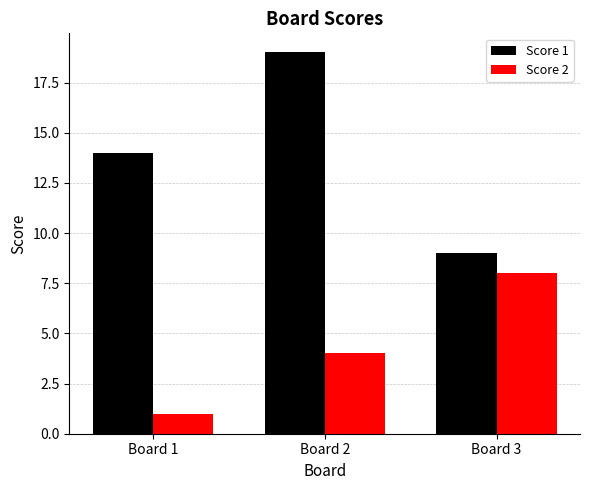

Reading right to left, transcribe all the data shown in this chart.

Score 1: Board 3=9	Board 2=19	Board 1=14
Score 2: Board 3=8	Board 2=4	Board 1=1